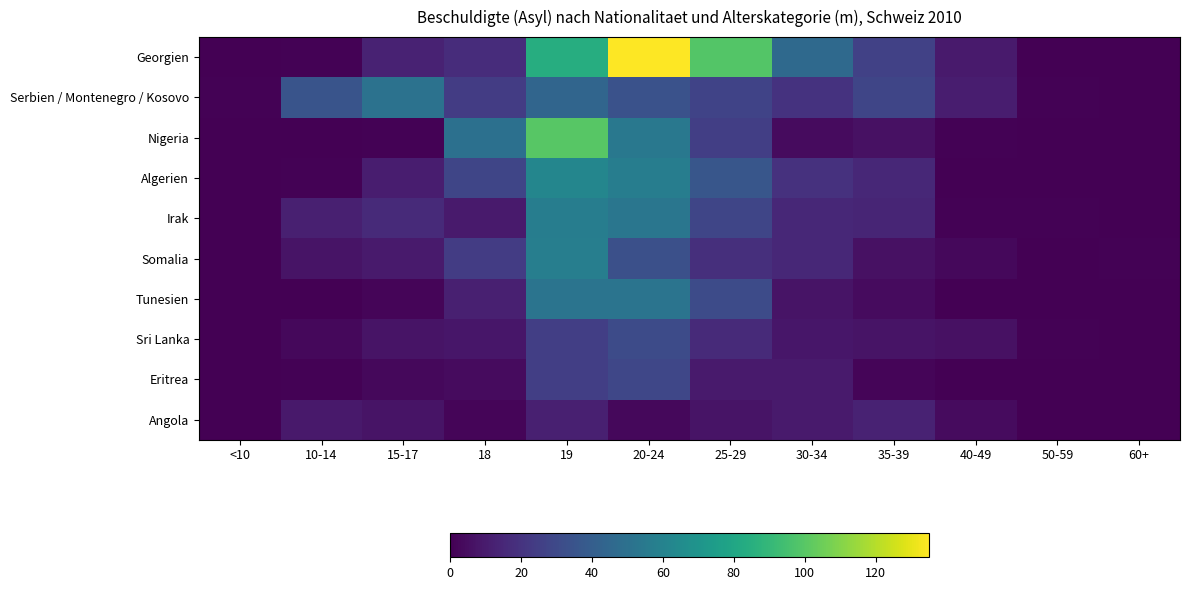

Which series has the widest spread of values?

Georgien